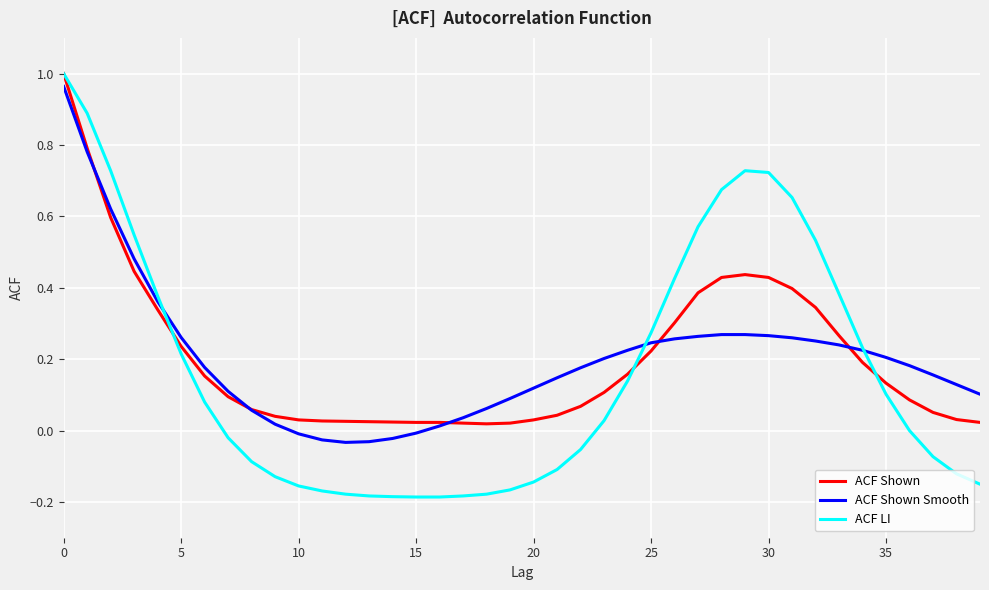

Which series has the widest spread of values?

ACF LI